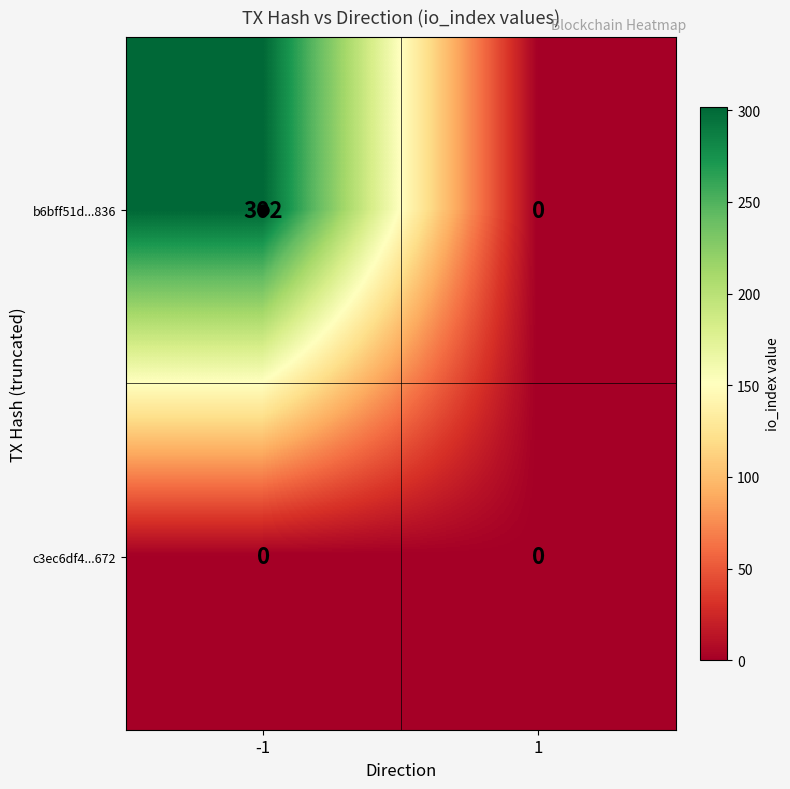

The b6bff51d...836 series shows 302 at -1. True or false?

True